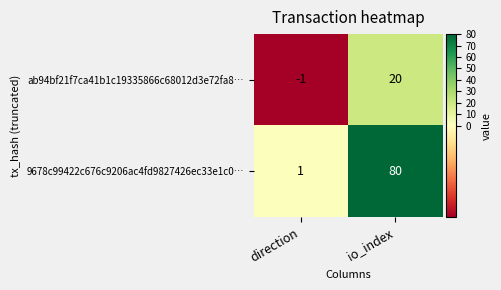

At which label does ab94bf21f7ca41b1c19335866c68012d3e72fa8… reach its peak?

io_index